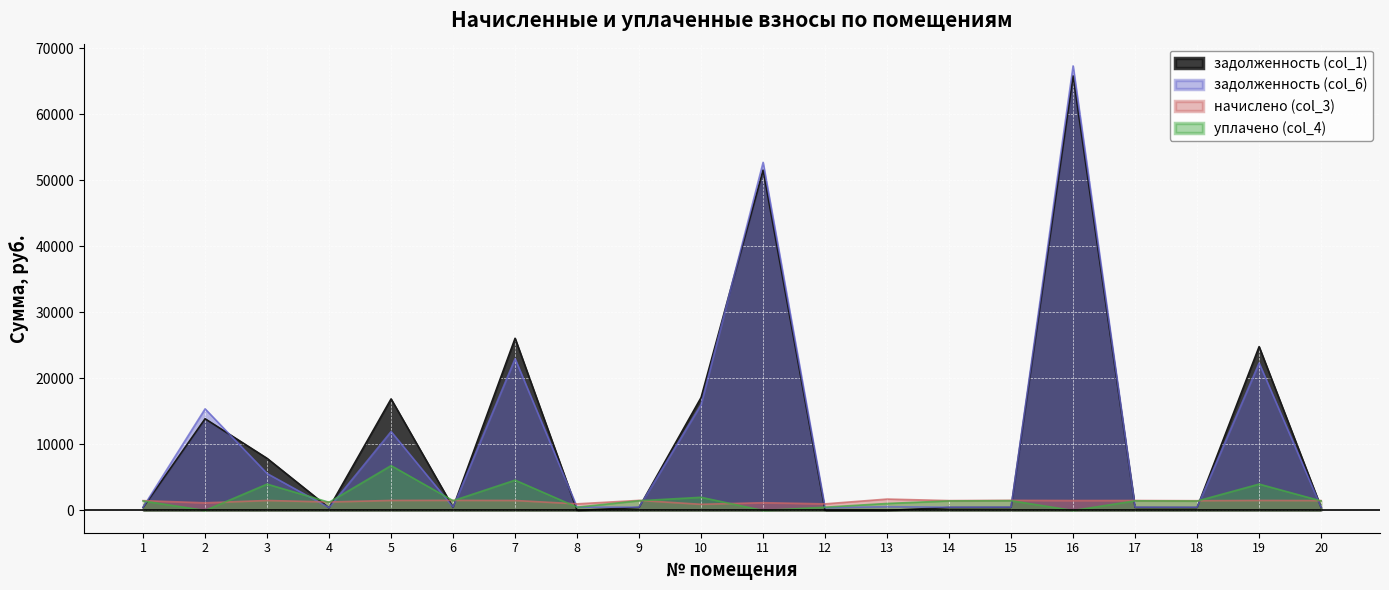

Rank the series at 15 from highest to lowest value.

начислено (col_3), уплачено (col_4), задолженность (col_6), задолженность (col_1)